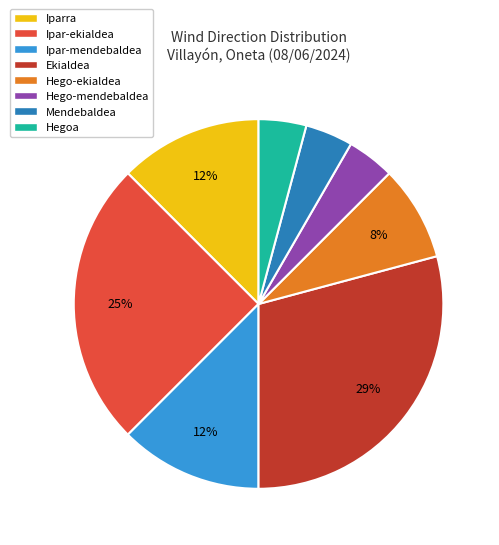

Is Hegoa the majority of the pie?

No